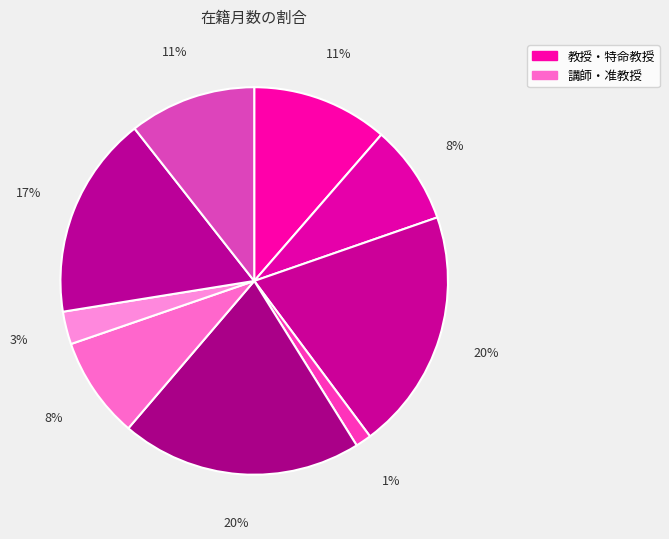

Count the number of slices in the pie.

9